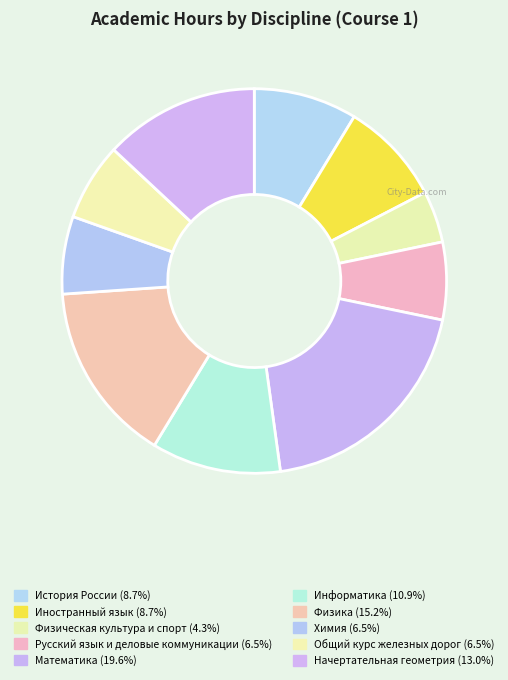

Rank the categories by value from highest to lowest.

Математика, Физика, Начертательная геометрия, Информатика, История России, Иностранный язык, Русский язык и деловые коммуникации, Химия, Общий курс железных дорог, Физическая культура и спорт